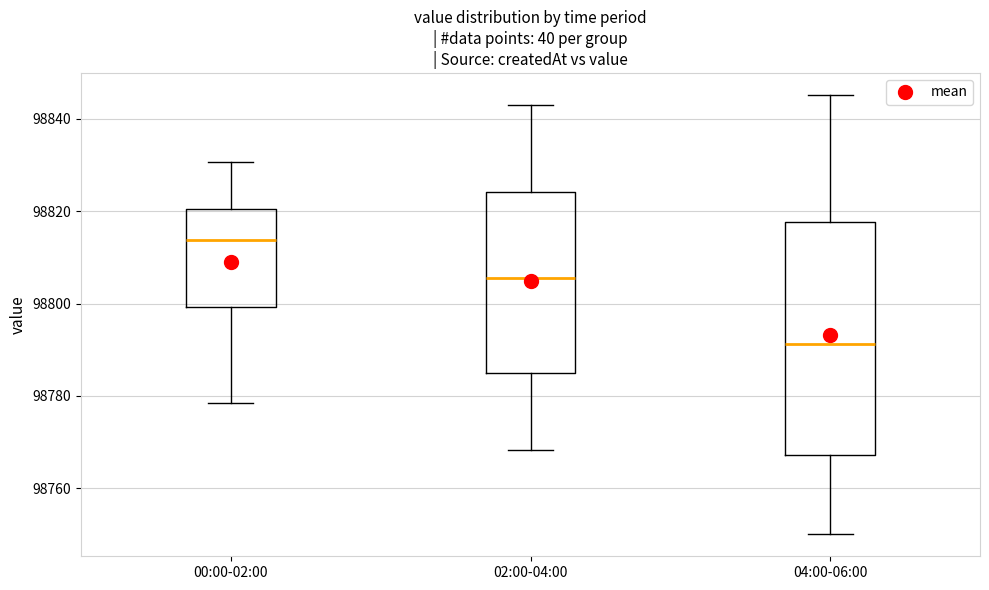

Reading left to right, transcribe this box plot: for each box, give where its median line is, the range the box spans, and where its two whiskers end, as read against the y-axis. The values are not printed on the chart, so give them approximately, as read against the axis.

00:00-02:00: median 98814, box 98800 to 98820, whiskers 98778 to 98830
02:00-04:00: median 98806, box 98784 to 98824, whiskers 98768 to 98844
04:00-06:00: median 98792, box 98768 to 98818, whiskers 98750 to 98846